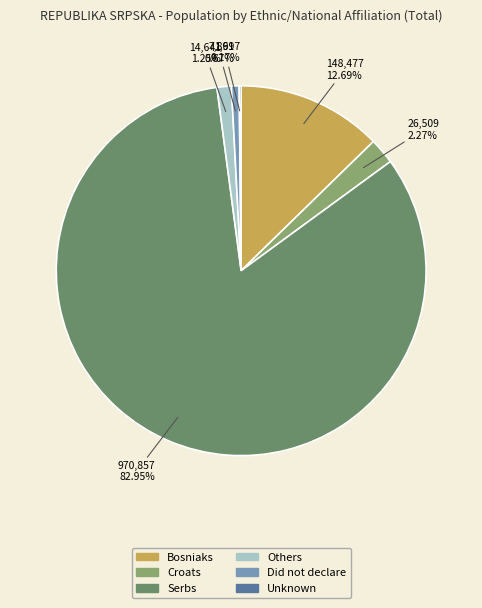

Which category has the biggest portion of the pie?

Serbs